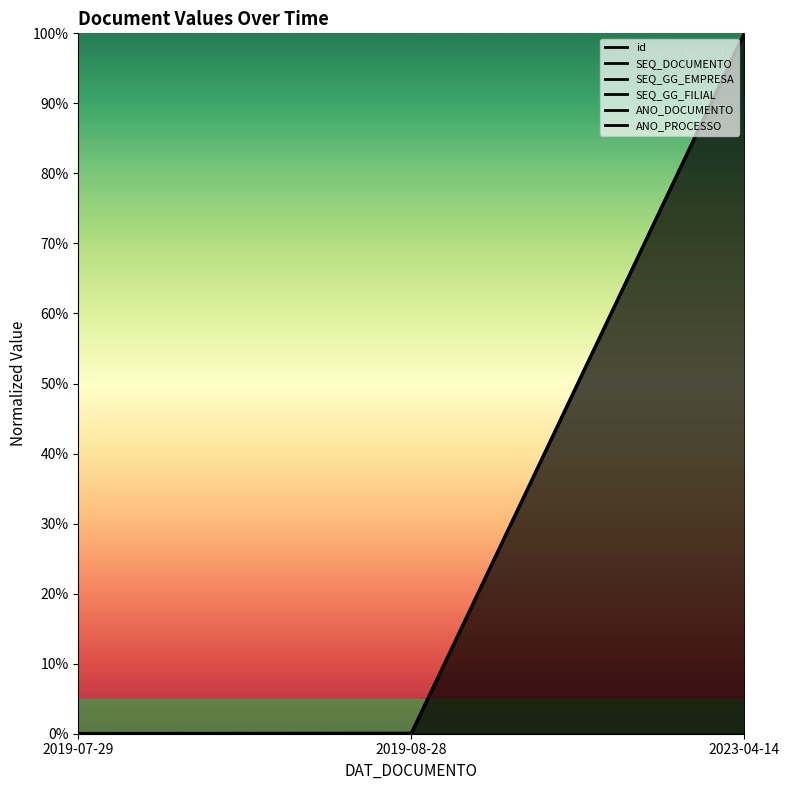

Count the number of values greater than 0.

2